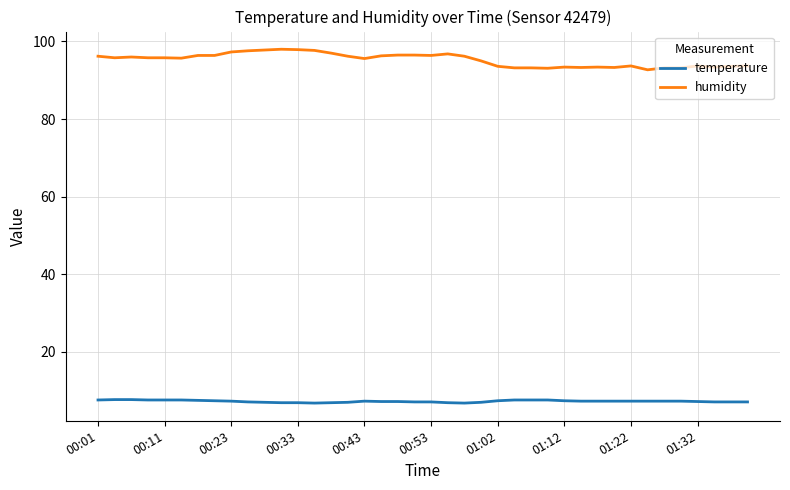

True or false: temperature and humidity intersect in this chart.

False